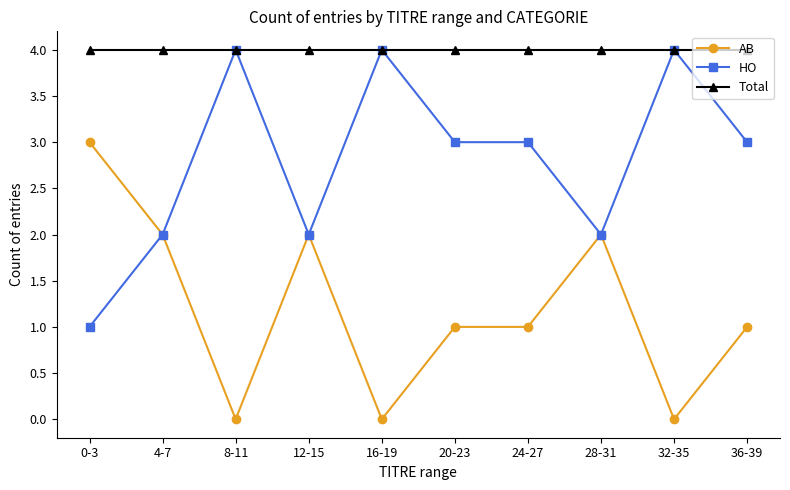

What is the sum of all Total values?

40